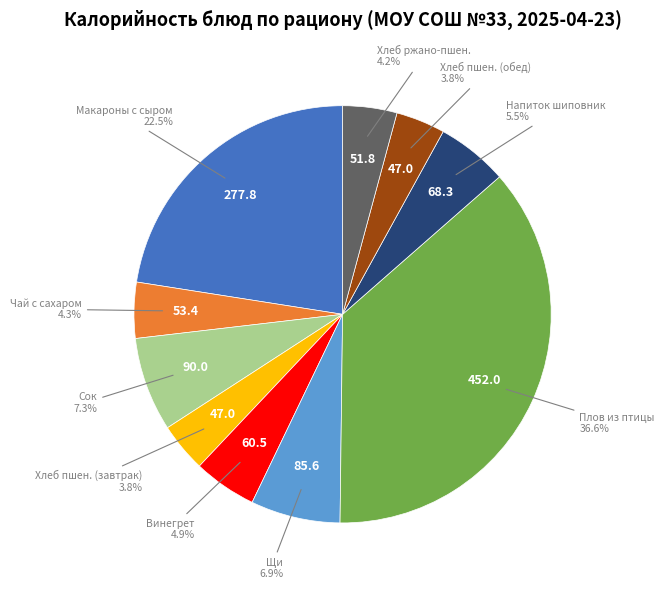

Is there a majority slice in this chart?

No